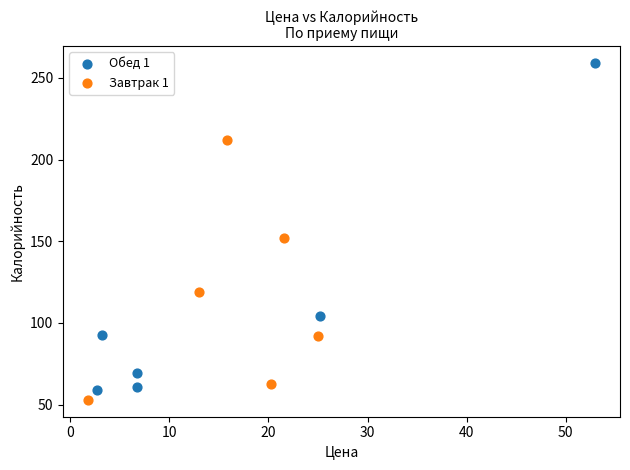

Which series has the largest Y range (max minus min)?

Обед 1